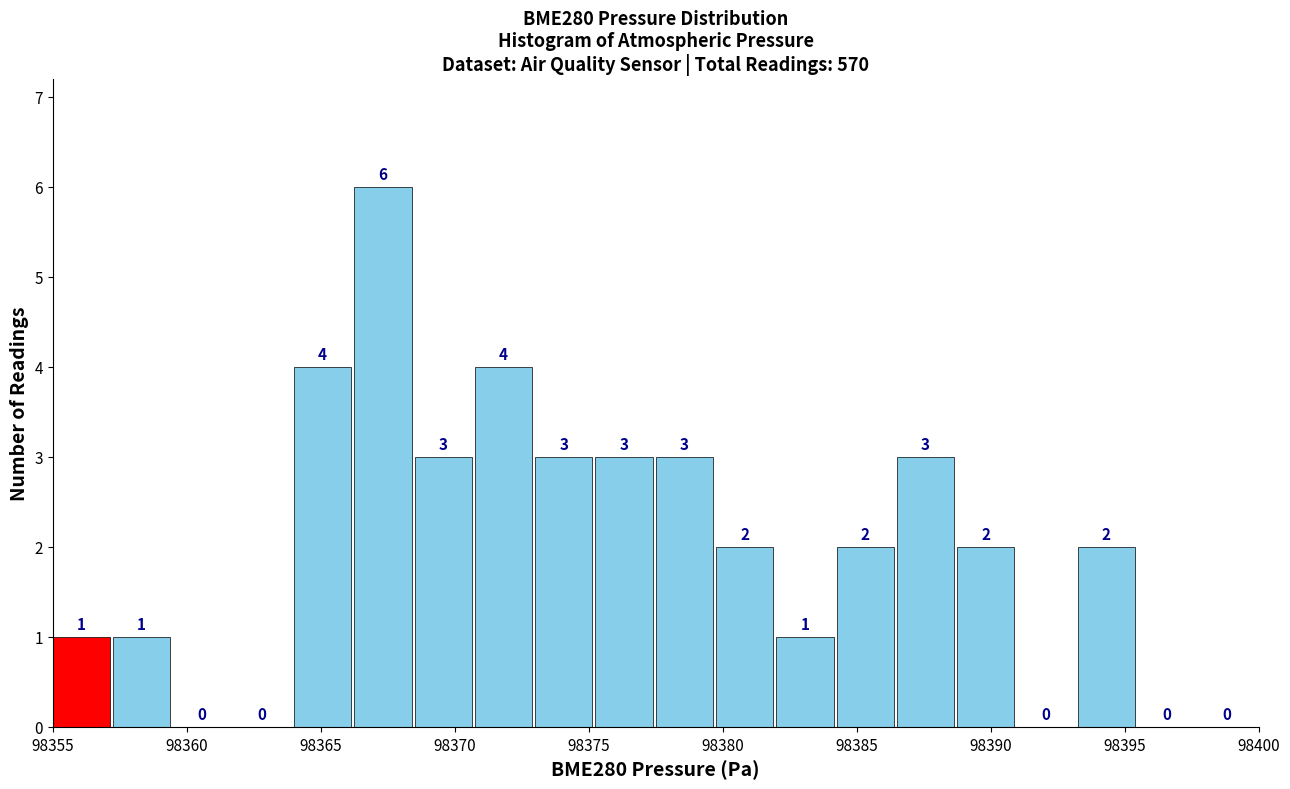

Reading left to right, list every bar in this chart as the range it spans on the x-axis followed by its height. The bar edges are not printed on the chart, so give them approximately, as read against the axis.

98355.00 to 98357.25: 1
98357.25 to 98359.50: 1
98359.50 to 98361.75: 0
98361.75 to 98364.00: 0
98364.00 to 98366.25: 4
98366.25 to 98368.50: 6
98368.50 to 98370.75: 3
98370.75 to 98373.00: 4
98373.00 to 98375.25: 3
98375.25 to 98377.50: 3
98377.50 to 98379.75: 3
98379.75 to 98382.00: 2
98382.00 to 98384.25: 1
98384.25 to 98386.50: 2
98386.50 to 98388.75: 3
98388.75 to 98391.00: 2
98391.00 to 98393.25: 0
98393.25 to 98395.50: 2
98395.50 to 98397.75: 0
98397.75 to 98400.00: 0